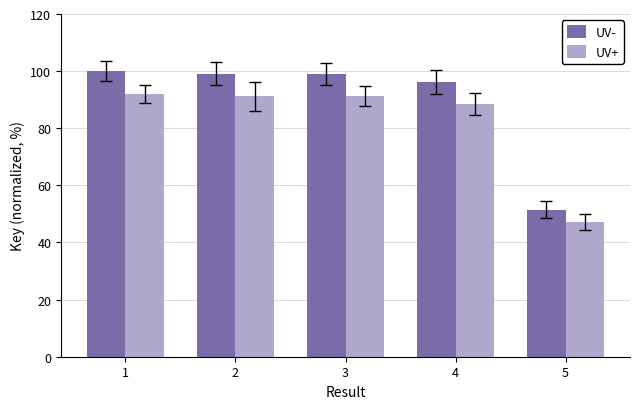

Between 3 and 5, which series saw the biggest shift?

UV-